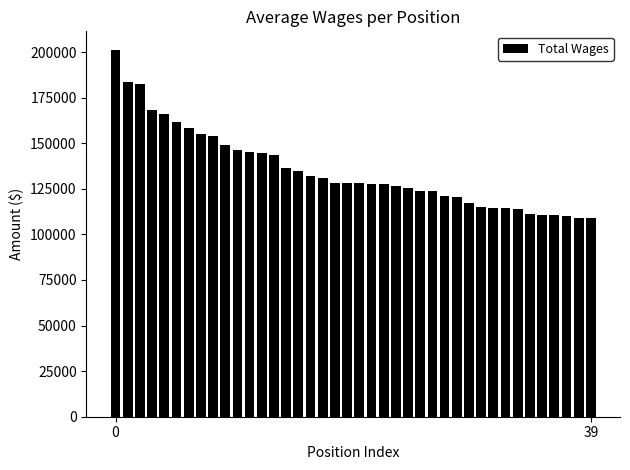

What is the value of the 27th bar from the left?

123687